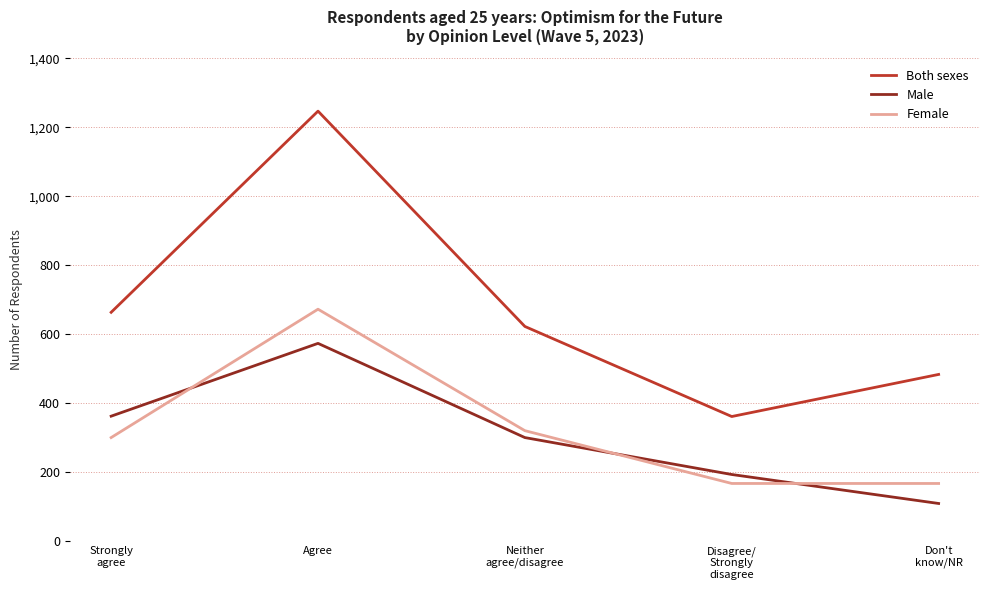

How many interior local peaks does the Both sexes series have?

1